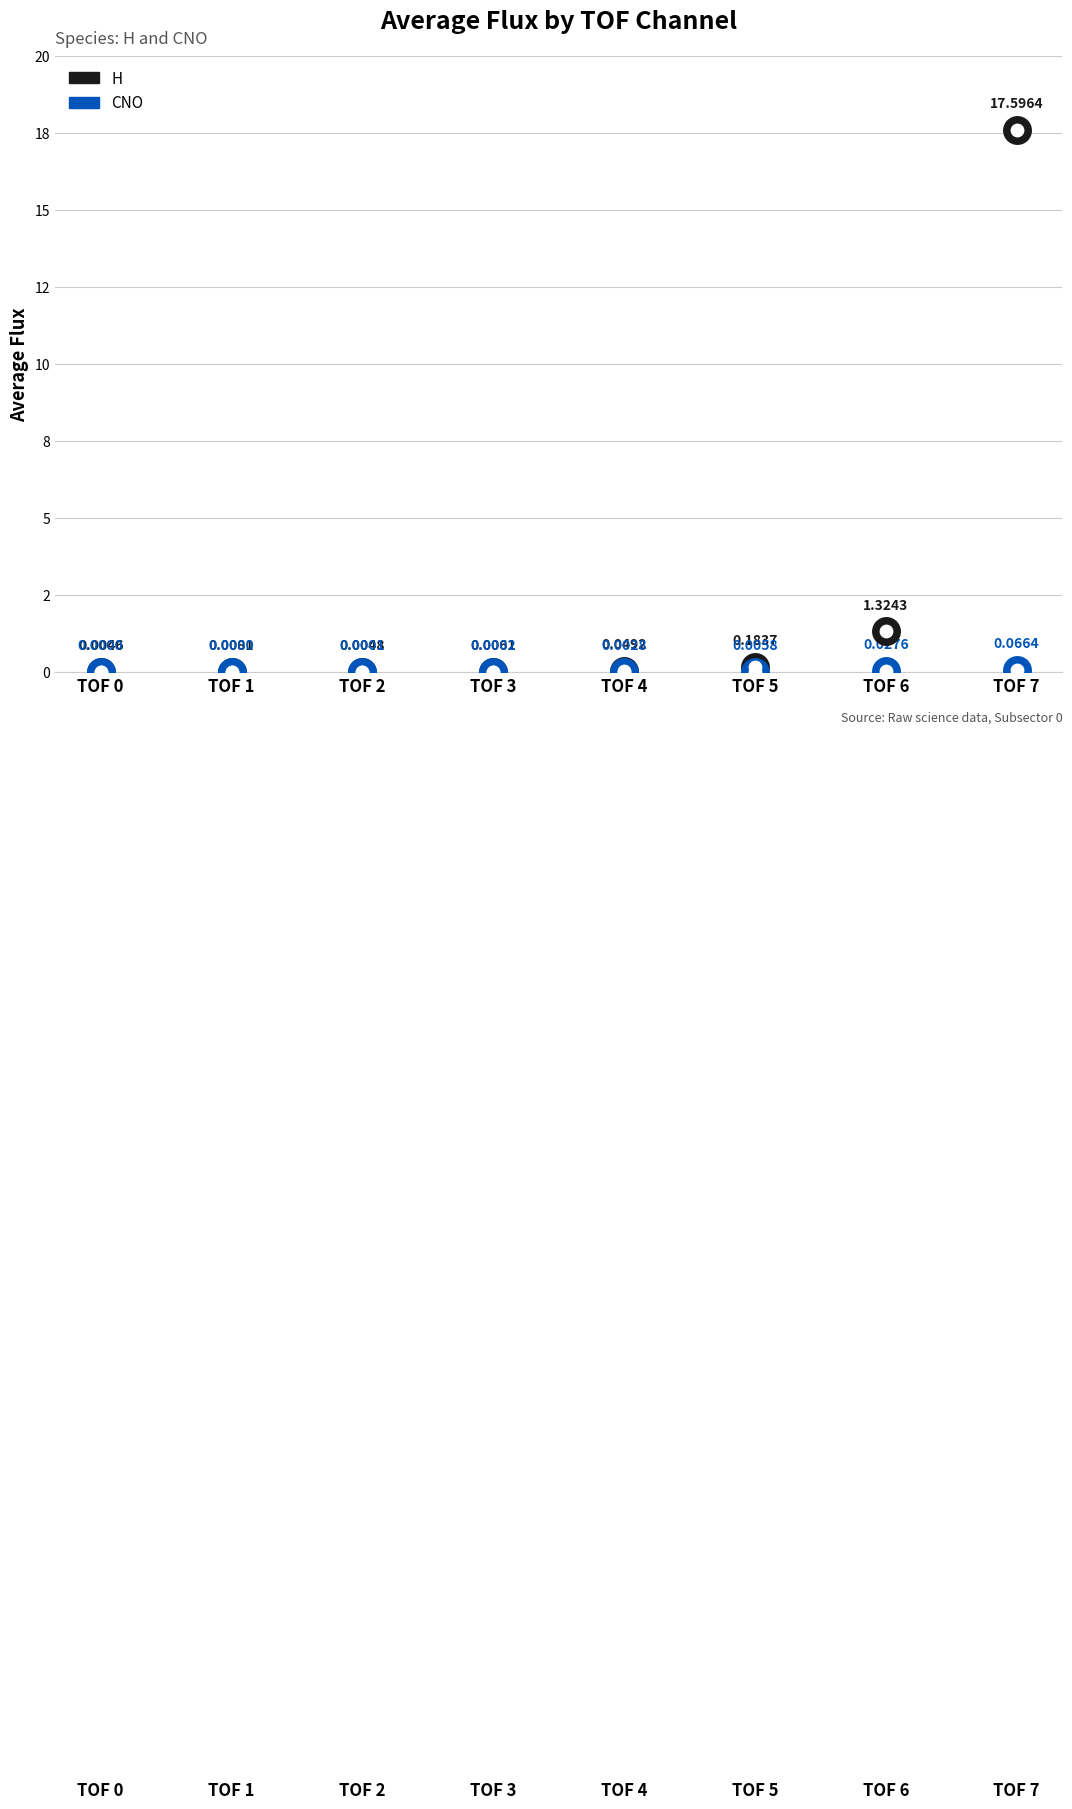

Which series has the largest total across all categories?

H